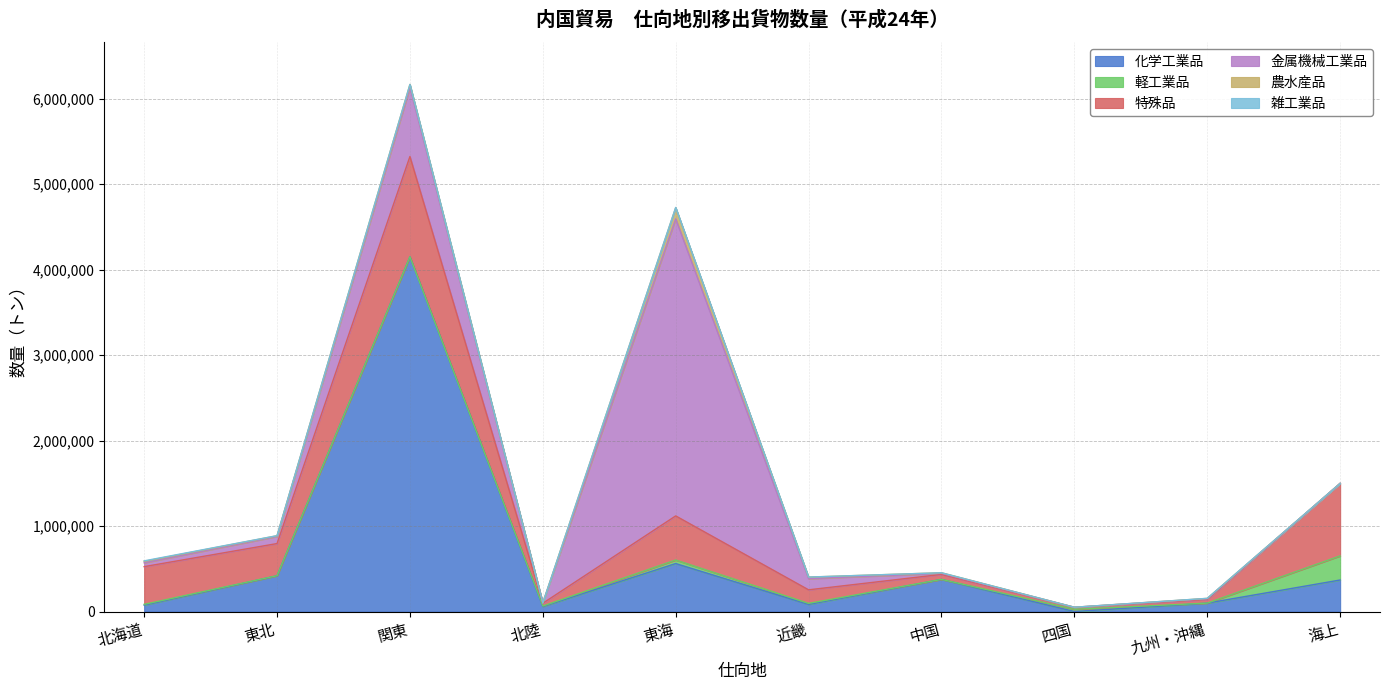

What is the label of the 7th point from the right?

北陸